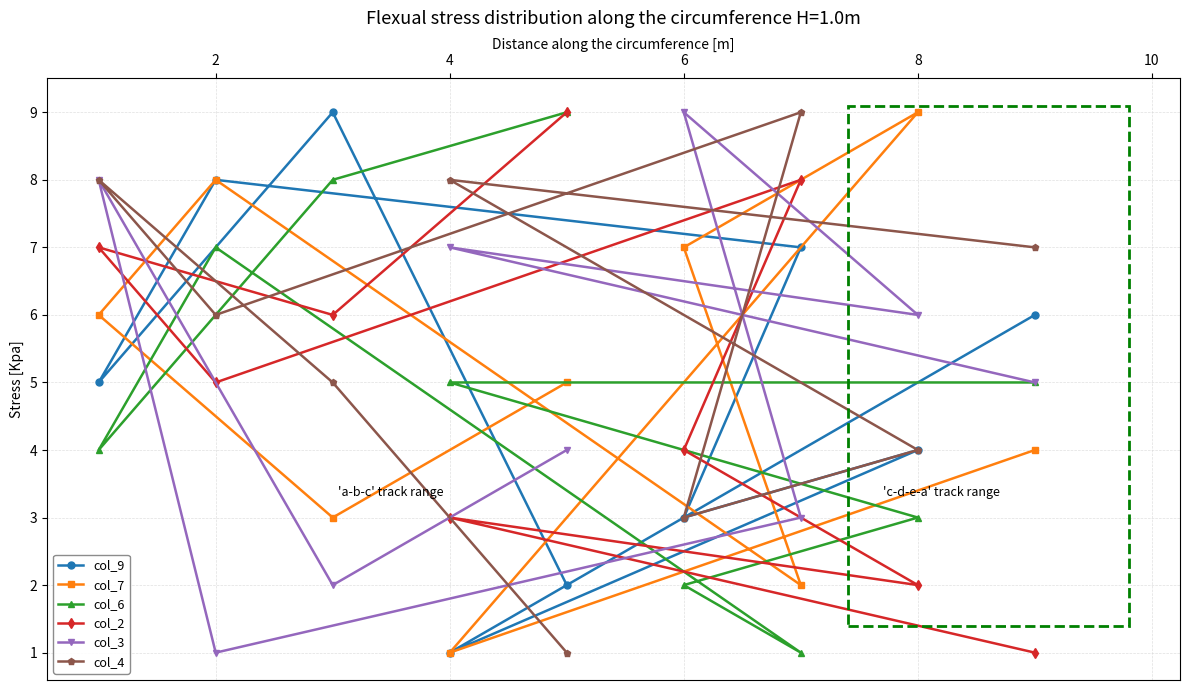

How many col_4 values are between 4 and 8?

6